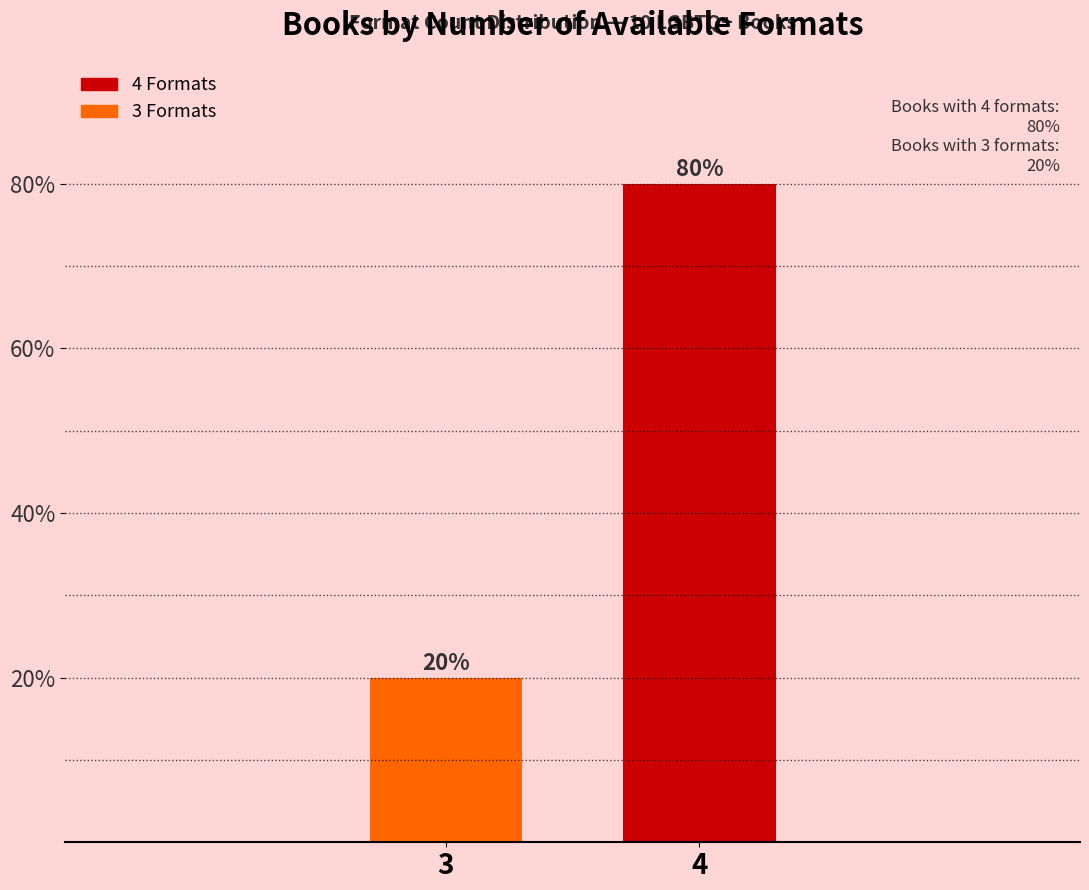

Reading left to right, list all the values displayed in this chart.

20	80